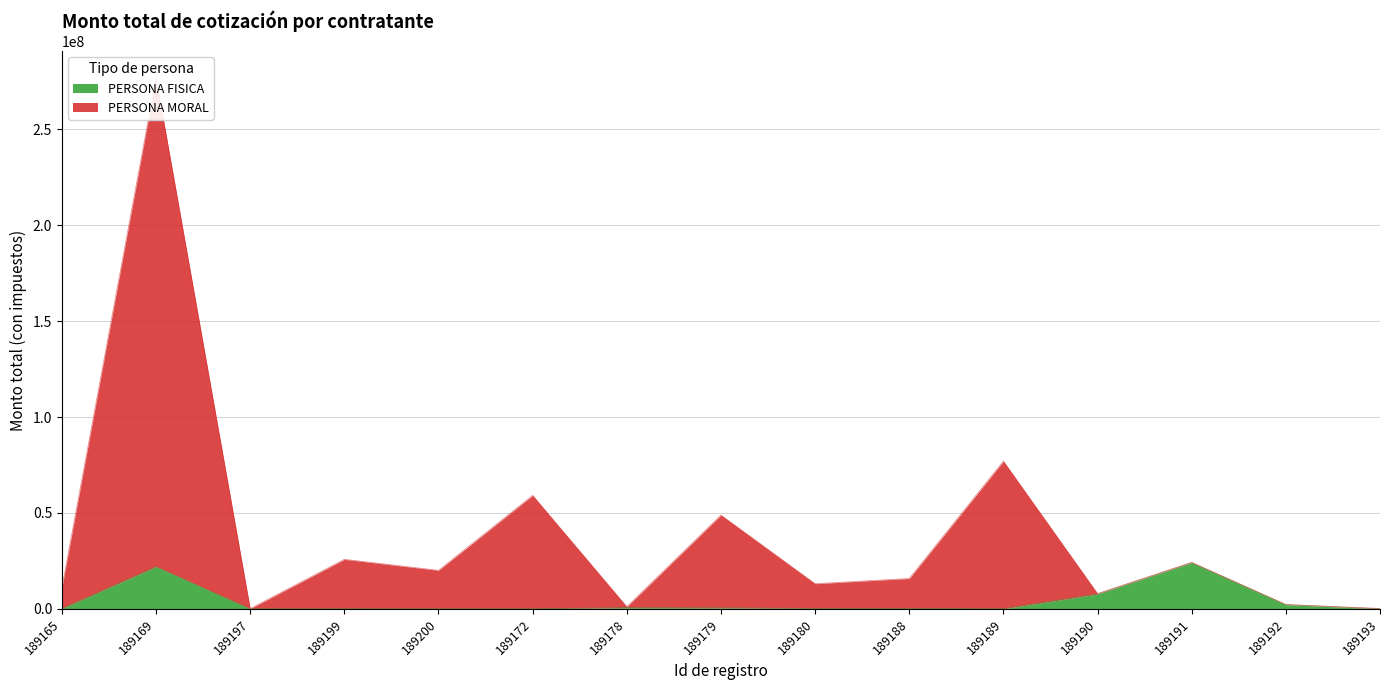

Reading left to right, list all the values displayed in this chart.

PERSONA FISICA: 189165=208800	189169=21993588	189197=39620	189199=111360	189200=52896	189172=69600	189178=640320	189179=575940	189180=243600	189188=197316	189189=90016	189190=7765266	189191=24087368	189192=2234044	189193=65424
PERSONA MORAL: 189165=11025423	189169=276785152	189197=180485	189199=25841197	189200=20105700	189172=59175057	189178=1165336	189179=48921722	189180=13147707	189188=15860999	189189=77008224	189190=7989581	189191=24272098	189192=2297380	189193=250154